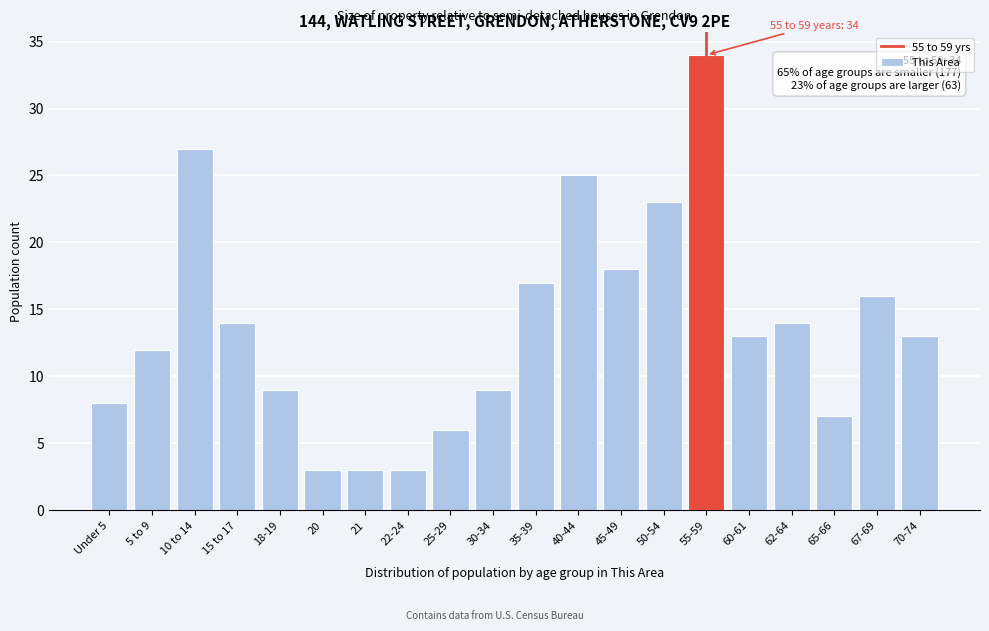

Reading left to right, list all the values displayed in this chart.

Under 5=8	5 to 9=12	10 to 14=27	15 to 17=14	18-19=9	20=3	21=3	22-24=3	25-29=6	30-34=9	35-39=17	40-44=25	45-49=18	50-54=23	55-59=34	60-61=13	62-64=14	65-66=7	67-69=16	70-74=13